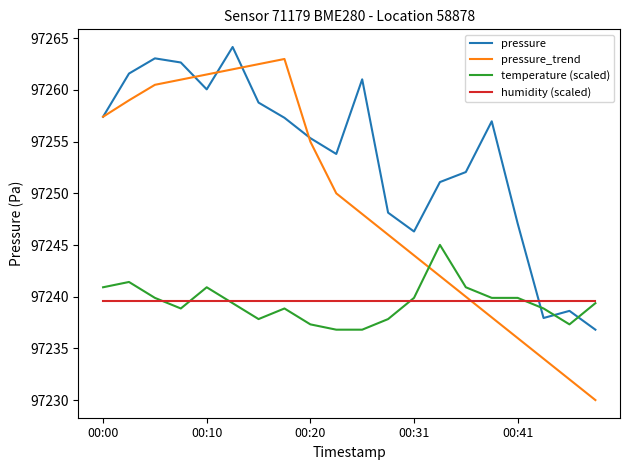

What is the highest value of the pressure series?

97264.2